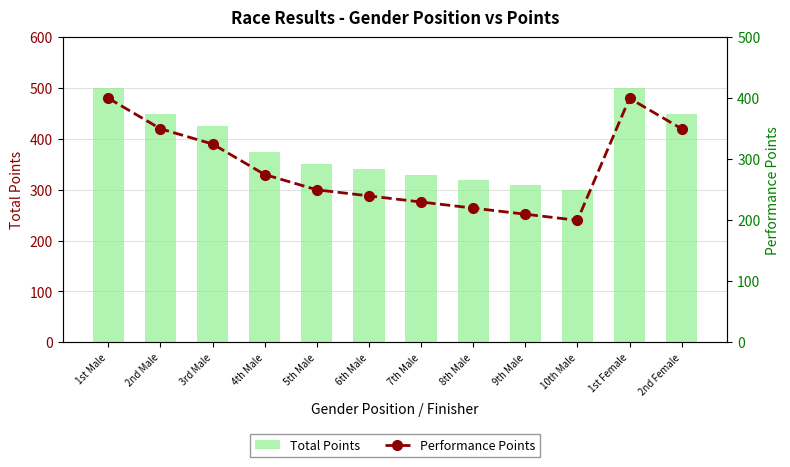

What is the value of the Performance Points bar at the 7th from the left?

230